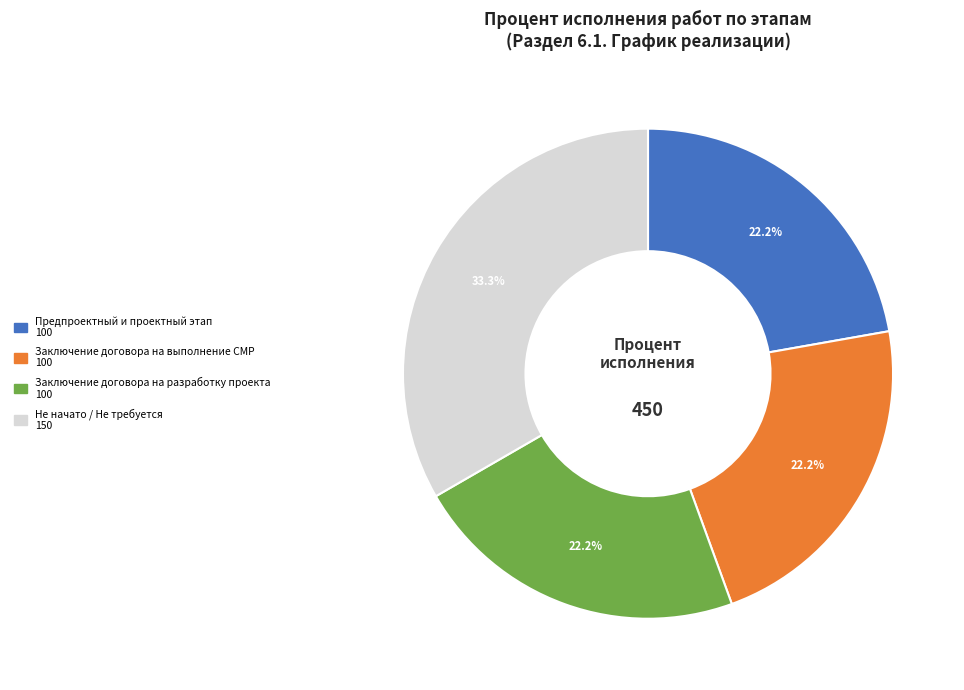

Is there a majority slice in this chart?

No